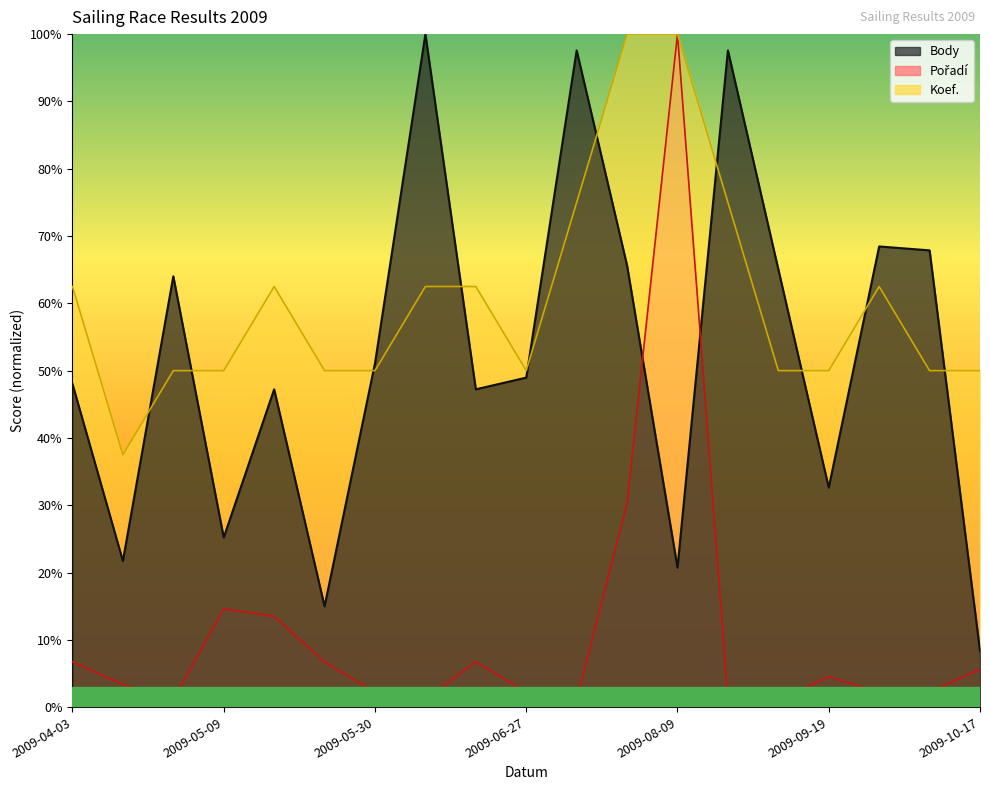

How many values in the Body series are below 48?

8